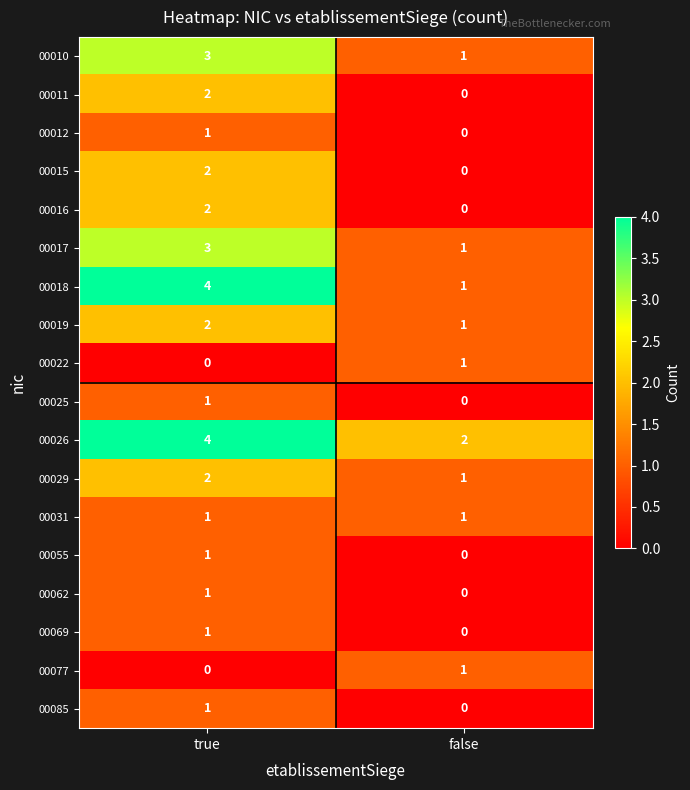

Count the number of data series in this chart.

18